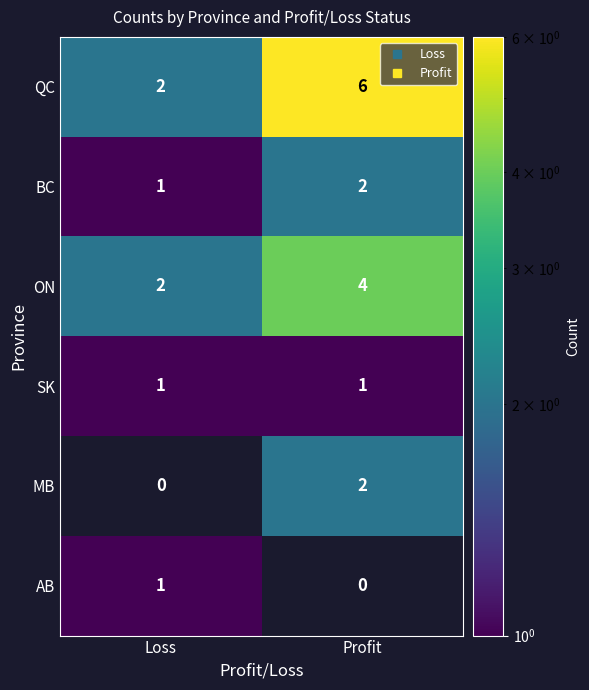

What is the sum of all ON values?

6